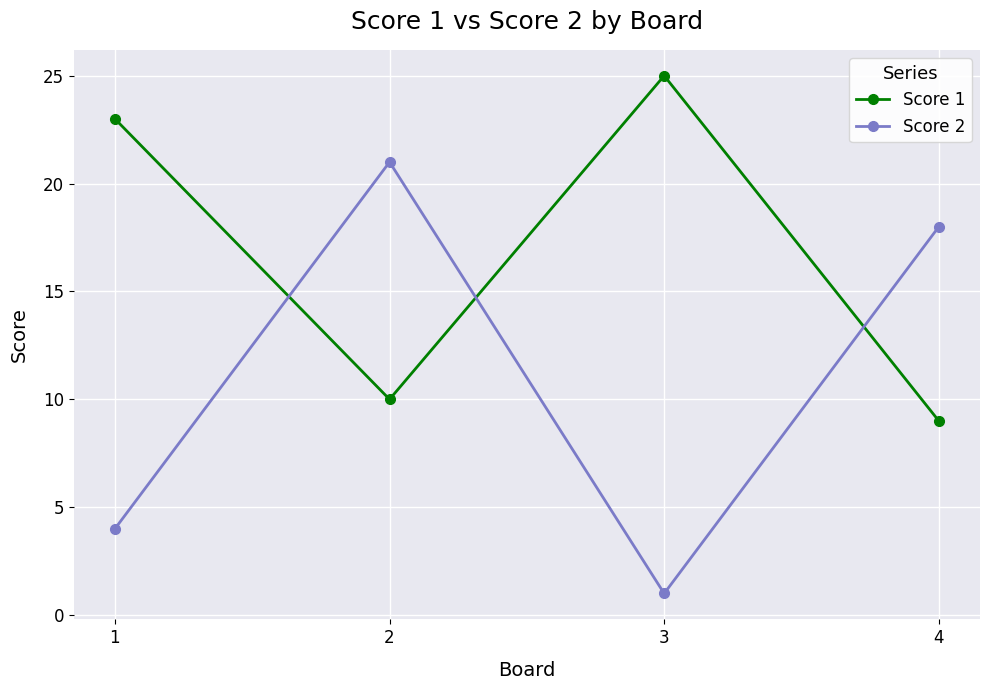

Does the chart display data point markers on the line(s)?

Yes